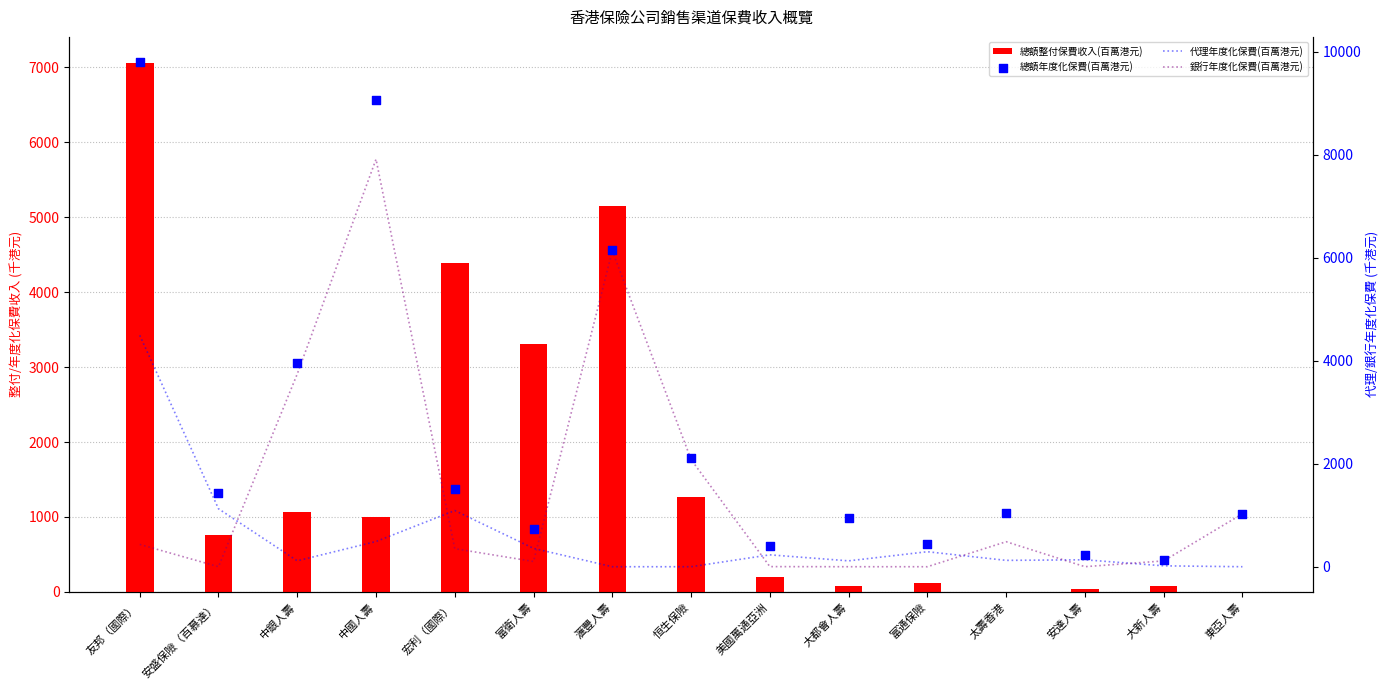

At how many categories does at least one series exceed 4729?

3